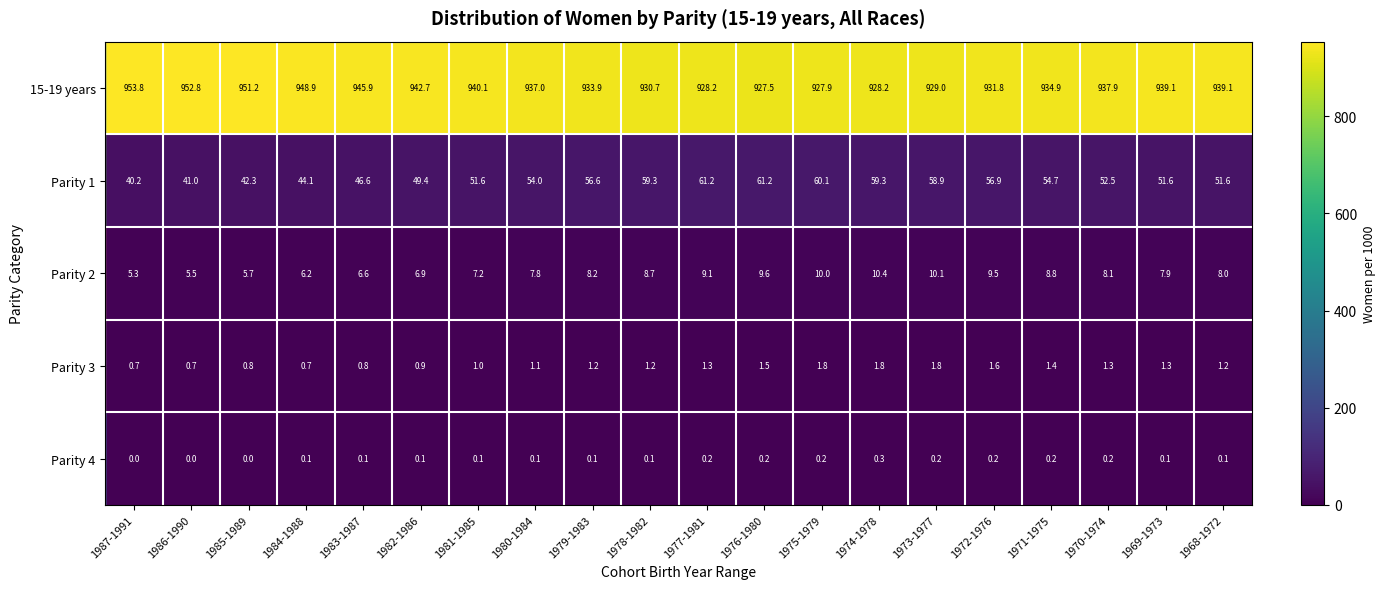

Between 1986-1990 and 1974-1978, which series saw the biggest shift?

15-19 years